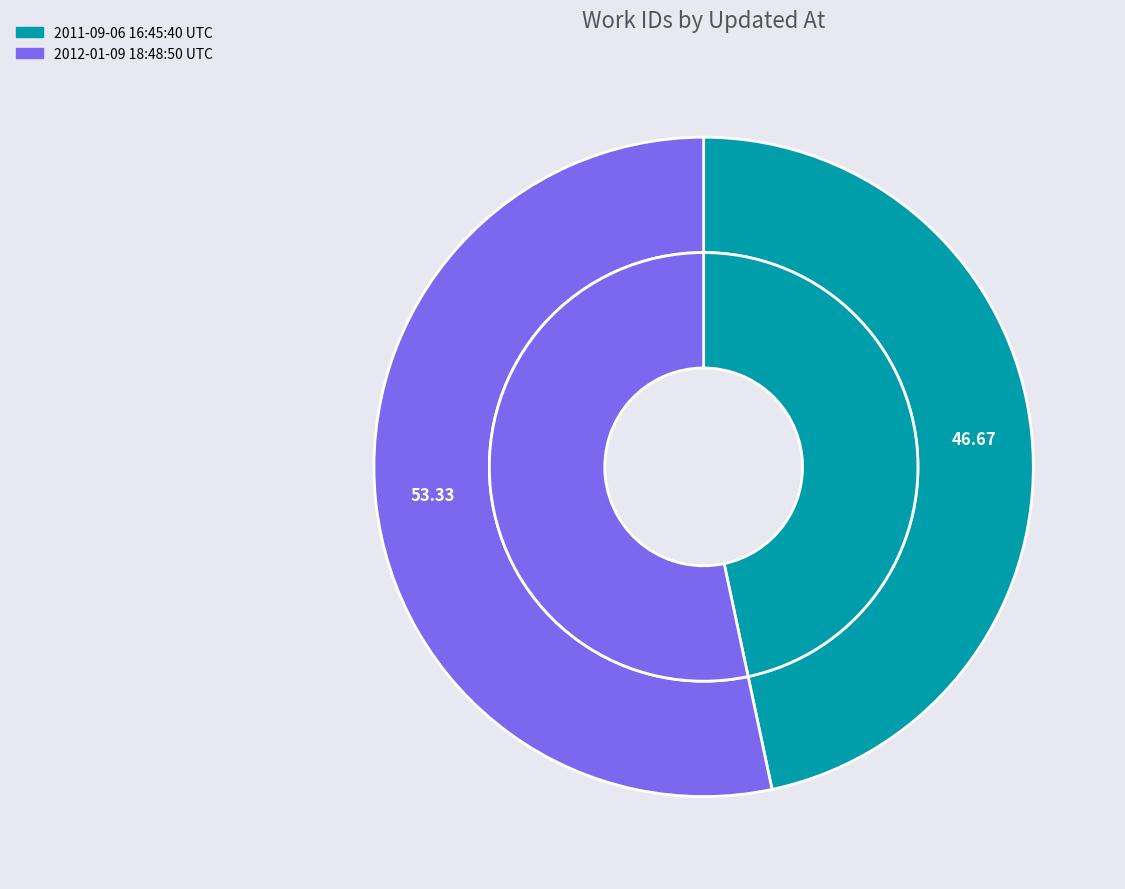

To the nearest percent, what is the difference between the largest and smallest slice percentages?

7%